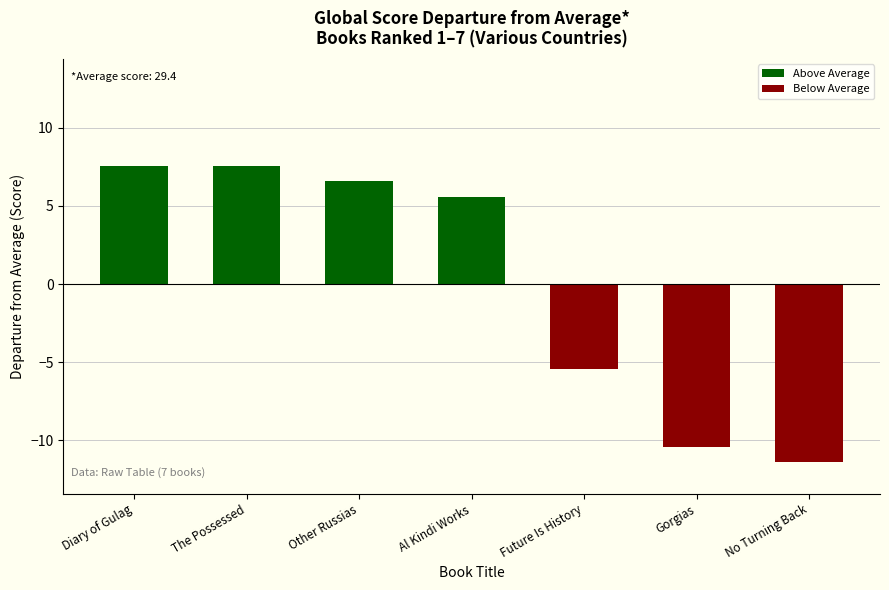

What is the minimum value shown in the chart?

-11.4